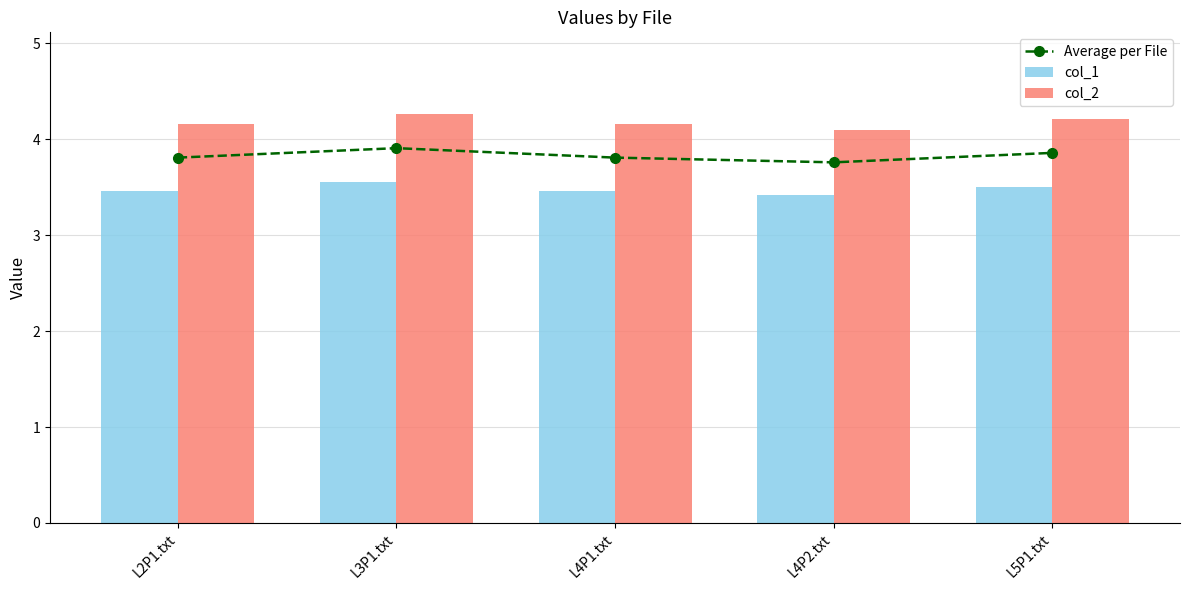

Read the Average per File value at L4P2.txt.

3.8